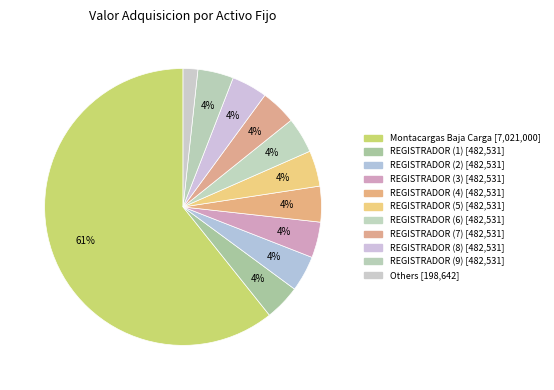

How many slices are in this pie chart?

11